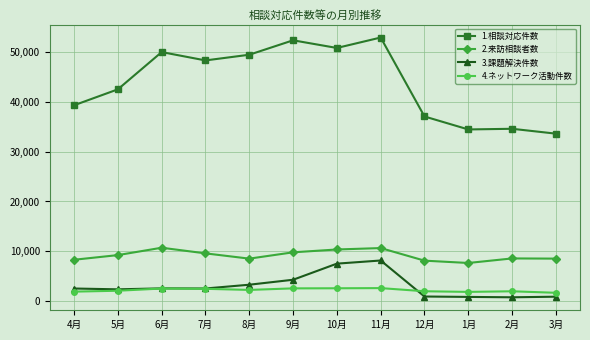

True or false: 3.課題解決件数 has a value of 2555 at 6月.

True